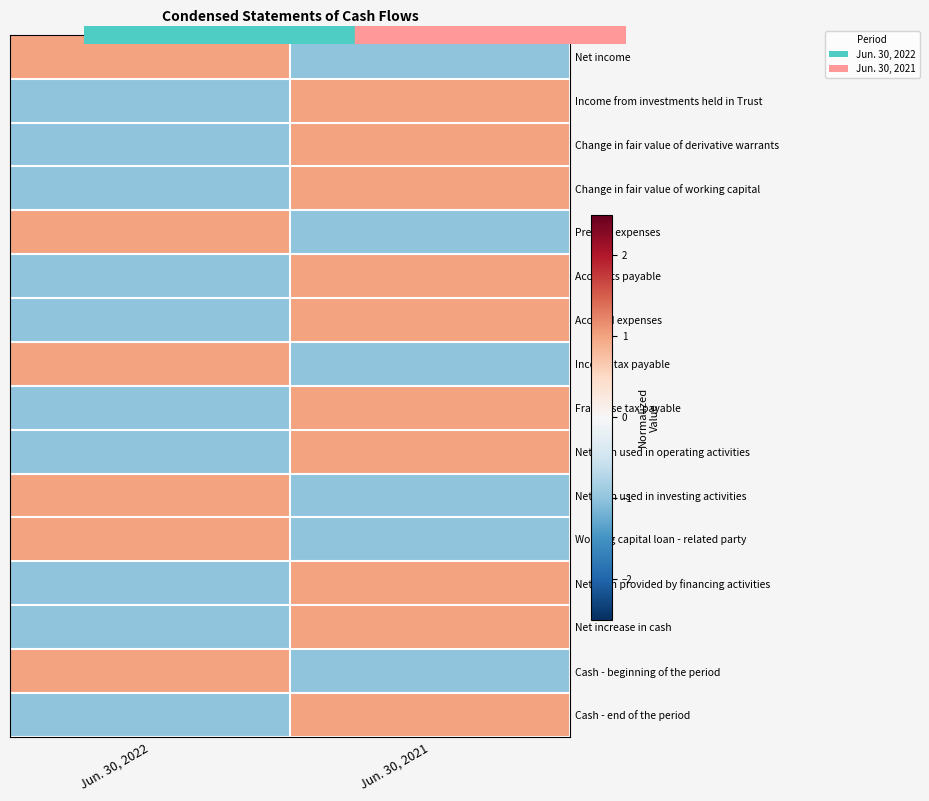

At how many categories does at least one series exceed 0?

2